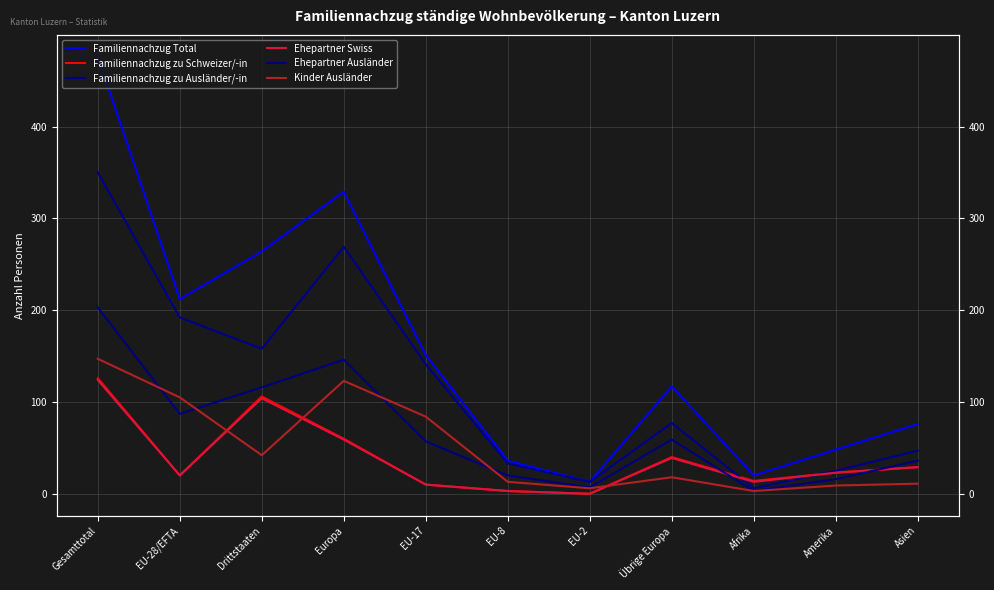

Reading left to right, extract all data points from this chart.

Familiennachzug Total: Gesamttotal=476	EU-28/EFTA=212	Drittstaaten=264	Europa=329	EU-17=151	EU-8=36	EU-2=13	Übrige Europa=117	Afrika=20	Amerika=48	Asien=76
Familiennachzug zu Schweizer/-in: Gesamttotal=126	EU-28/EFTA=20	Drittstaaten=106	Europa=60	EU-17=10	EU-8=3	EU-2=0	Übrige Europa=40	Afrika=14	Amerika=23	Asien=29
Familiennachzug zu Ausländer/-in: Gesamttotal=350	EU-28/EFTA=192	Drittstaaten=158	Europa=269	EU-17=141	EU-8=33	EU-2=13	Übrige Europa=77	Afrika=6	Amerika=25	Asien=47
Ehepartner Swiss: Gesamttotal=124	EU-28/EFTA=20	Drittstaaten=104	Europa=59	EU-17=10	EU-8=3	EU-2=0	Übrige Europa=39	Afrika=13	Amerika=23	Asien=29
Ehepartner Ausländer: Gesamttotal=203	EU-28/EFTA=87	Drittstaaten=116	Europa=146	EU-17=57	EU-8=20	EU-2=7	Übrige Europa=59	Afrika=3	Amerika=16	Asien=36
Kinder Ausländer: Gesamttotal=147	EU-28/EFTA=105	Drittstaaten=42	Europa=123	EU-17=84	EU-8=13	EU-2=6	Übrige Europa=18	Afrika=3	Amerika=9	Asien=11